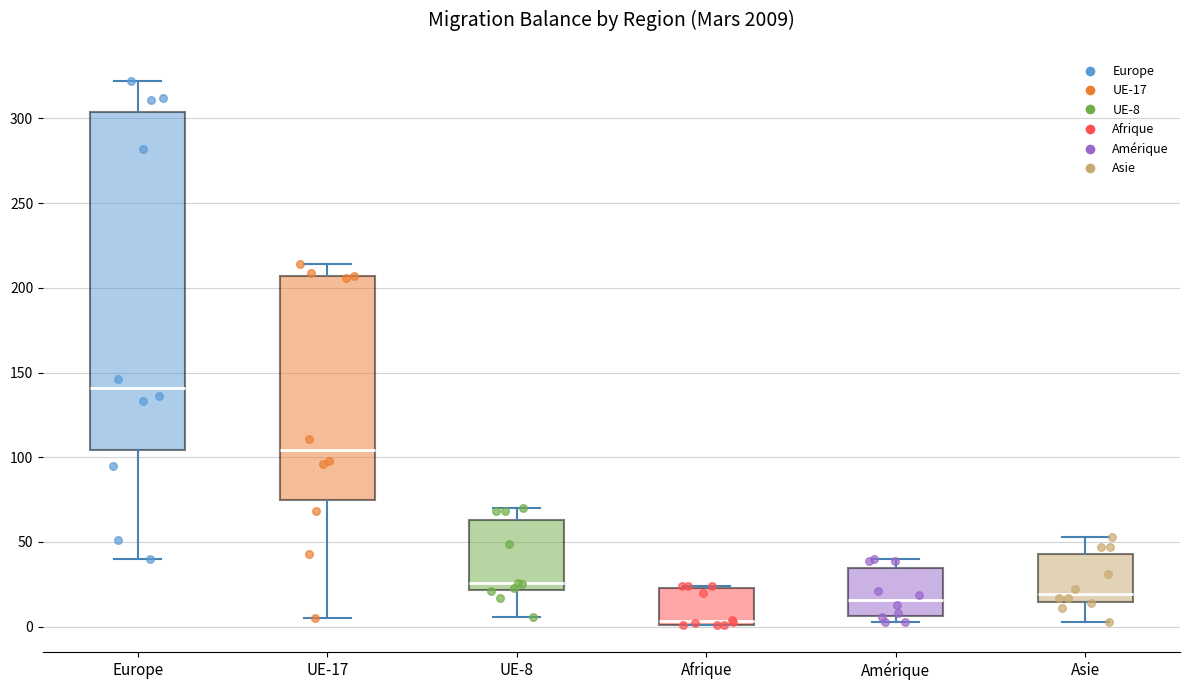

Reading left to right, read every box against the y-axis: the position of its median line, the range the box covers, and the ends of its whiskers. The values are not printed on the chart, so give them approximately, as read against the axis.

Europe: median 140, box 105 to 305, whiskers 40 to 320
UE-17: median 105, box 75 to 205, whiskers 5 to 215
UE-8: median 25, box 20 to 65, whiskers 5 to 70
Afrique: median 5, box 0 to 25, whiskers 0 to 25
Amérique: median 15, box 5 to 35, whiskers 5 (just below the box's lower edge) to 40
Asie: median 20, box 15 to 45, whiskers 5 to 55